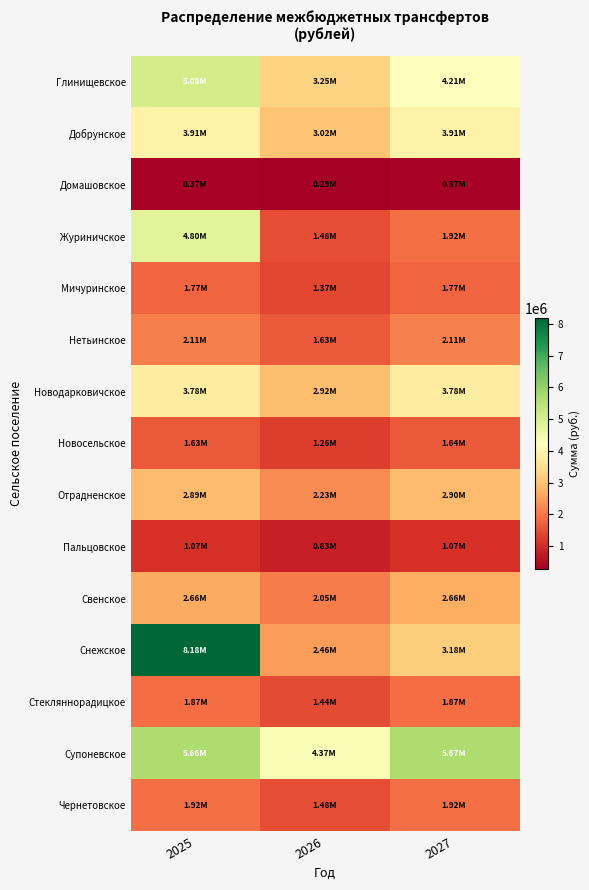

Count the number of categories in the chart.

3